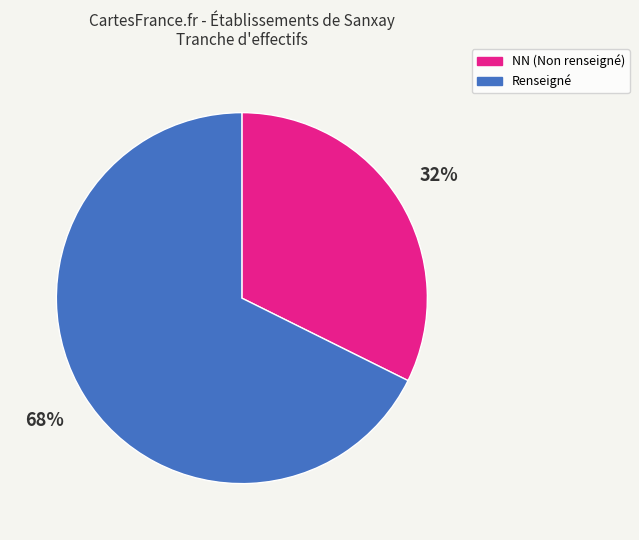

How many segments does this pie chart have?

2